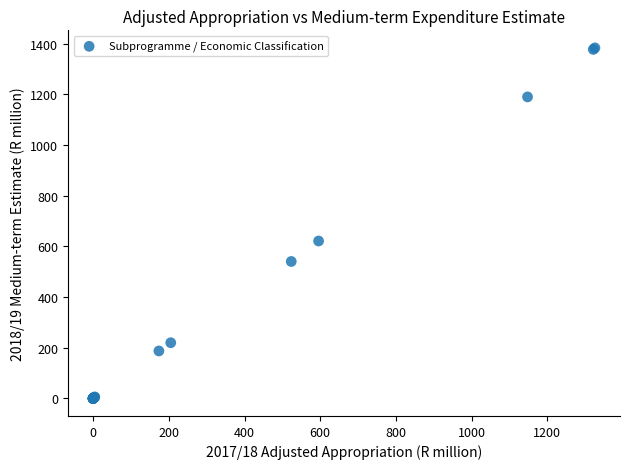

What Y value in the scatter plot is closest to 691?

621.4